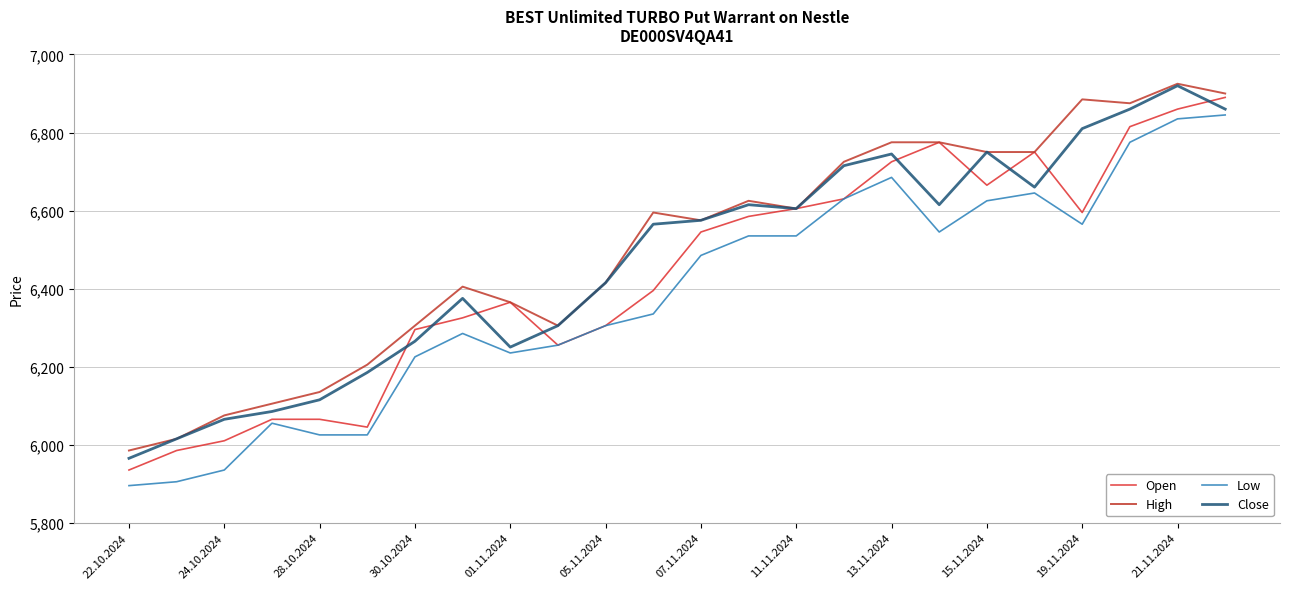

What is the greatest value displayed?

6925